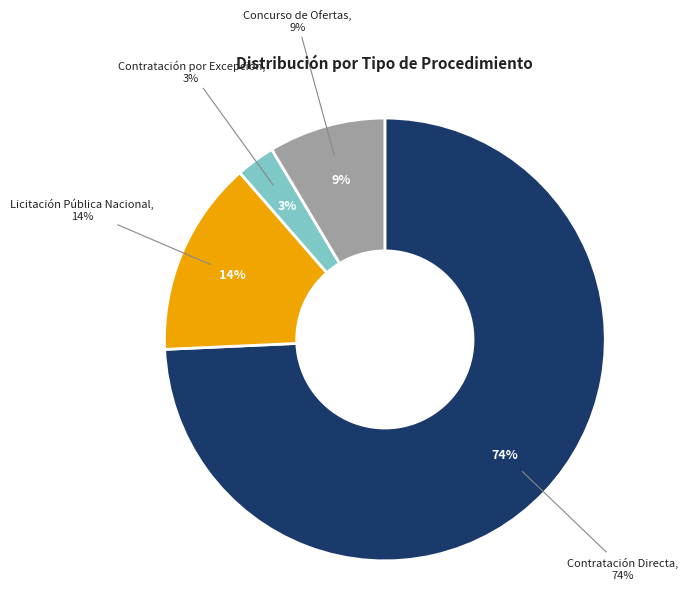

Is it true that Contratación por Excepción is 3% of the pie?

True